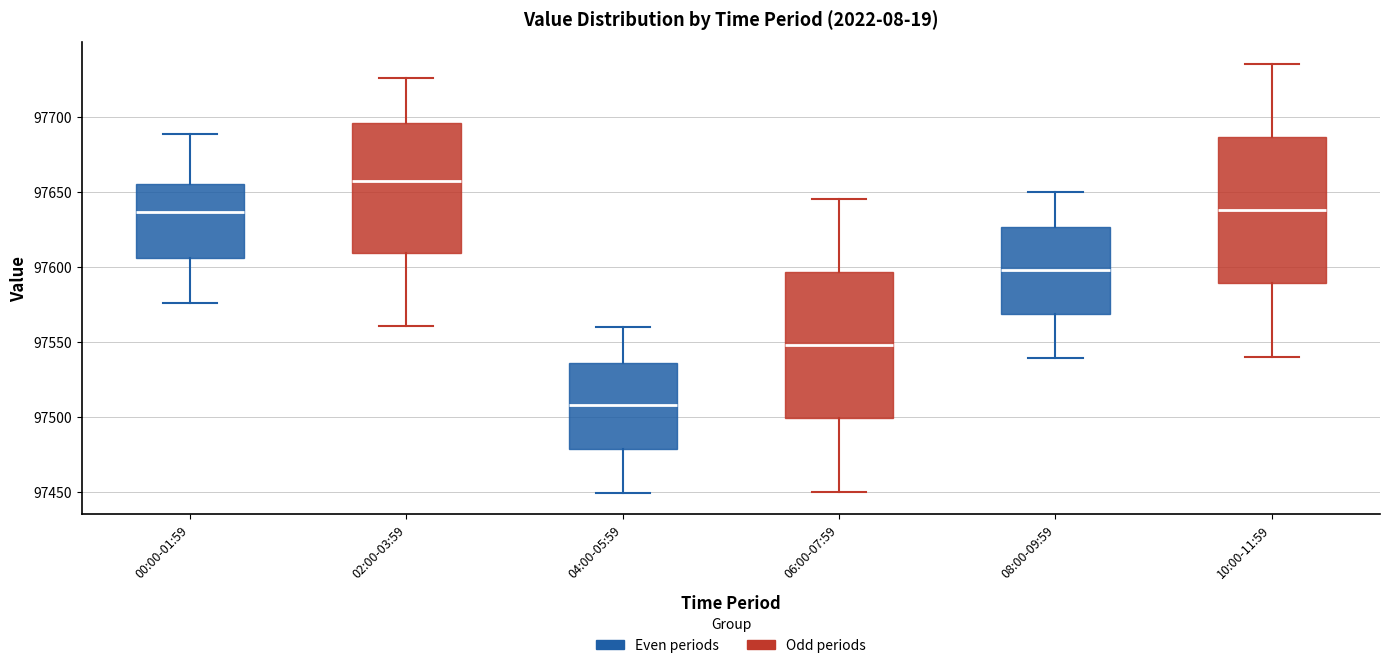

Which box's median line is the lowest?

04:00-05:59